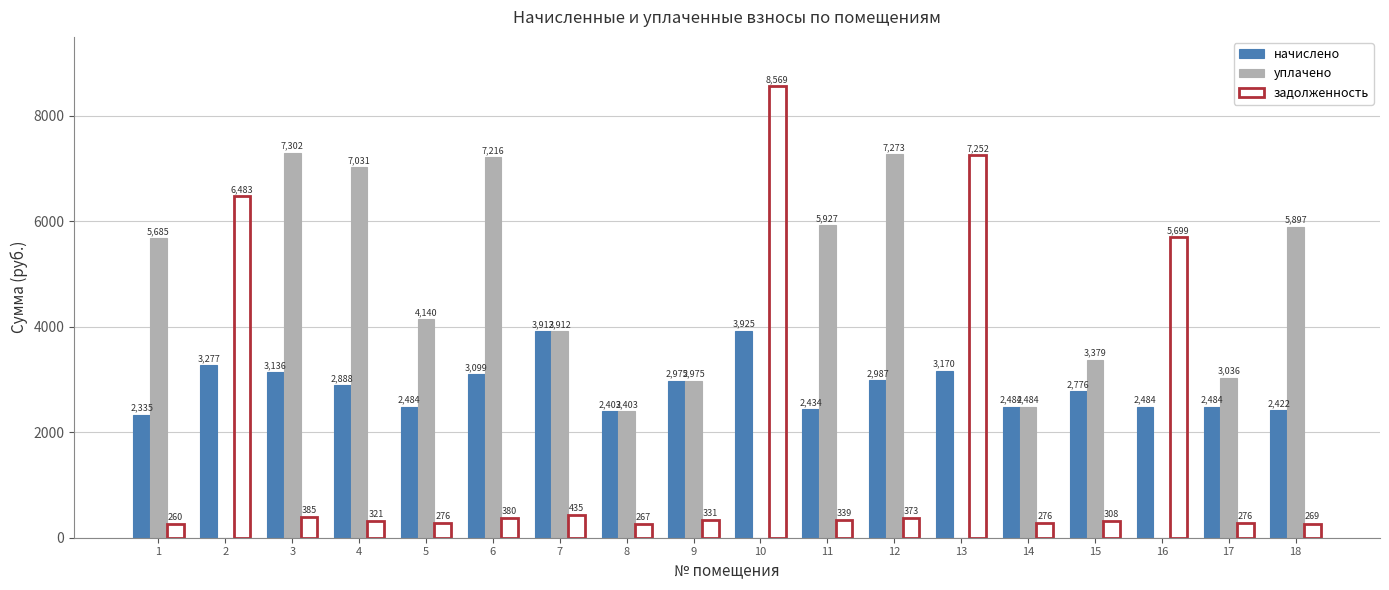

Which series has the largest total across all categories?

уплачено